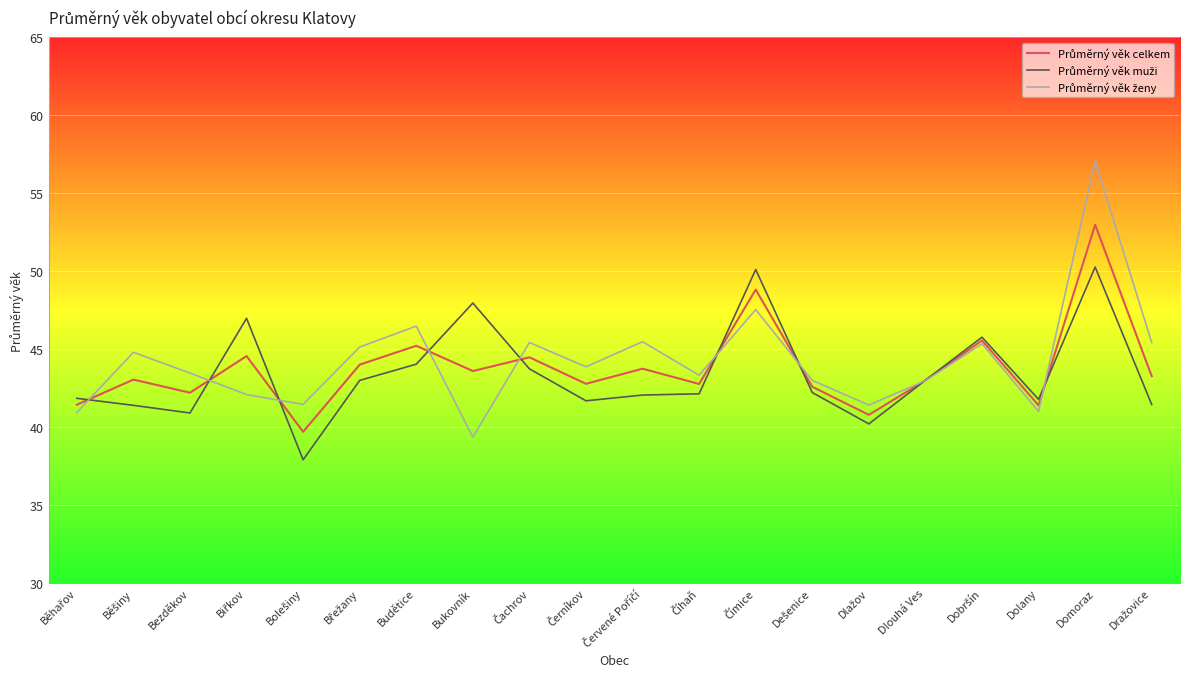

How many lines are shown in the chart?

3